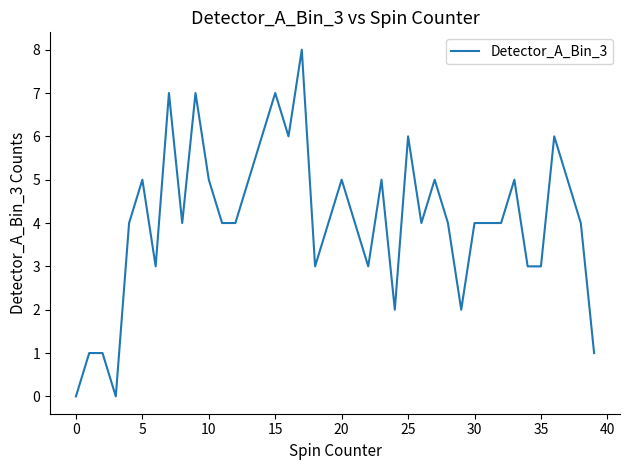

What is the difference between the maximum and minimum values?

8